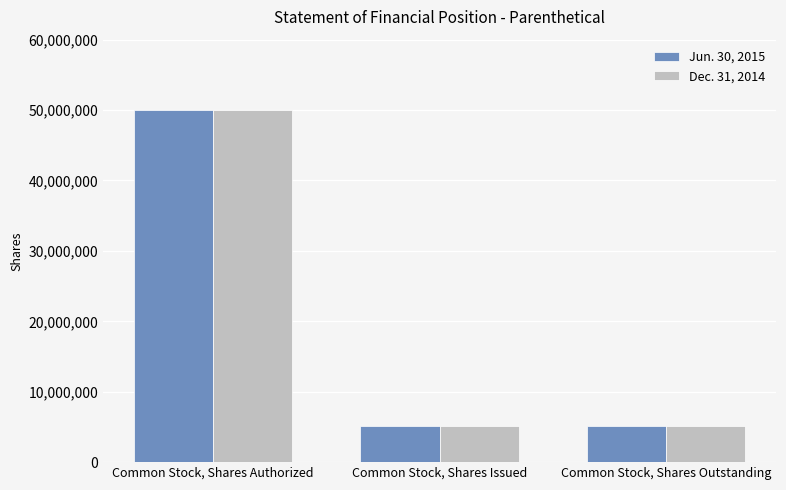

What is the highest value of the Dec. 31, 2014 series?

50000000